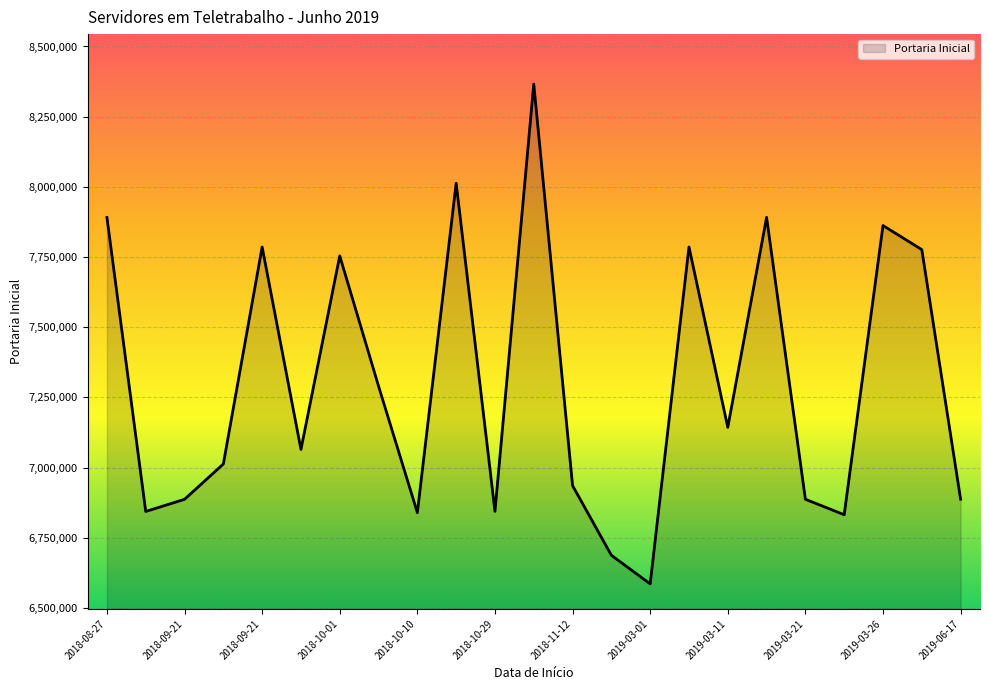

What is the difference between the maximum and minimum values?

1779907